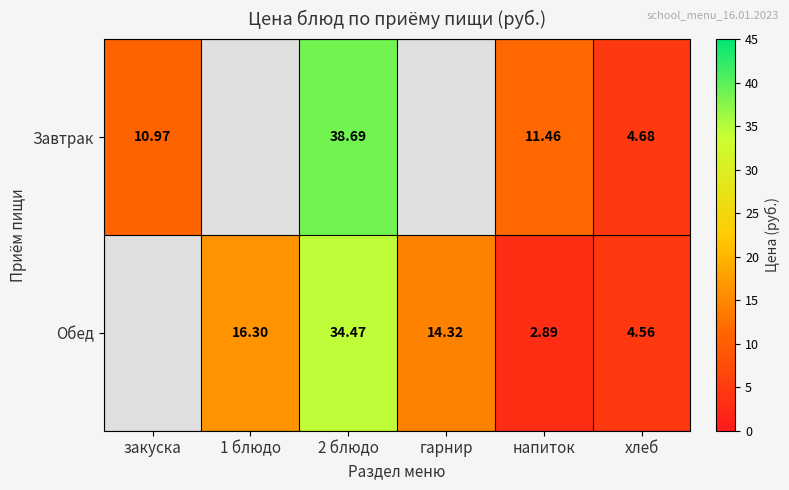

Which series changed the most between 2 блюдо and хлеб?

Завтрак